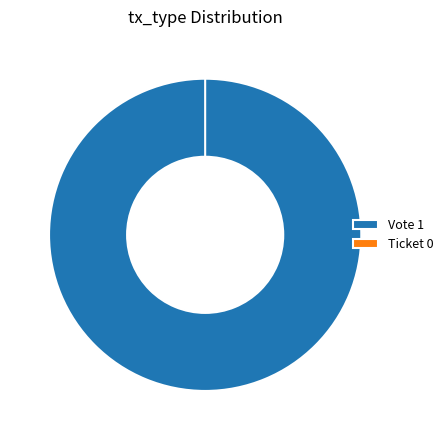

Rank the categories by value from lowest to highest.

Ticket, Vote